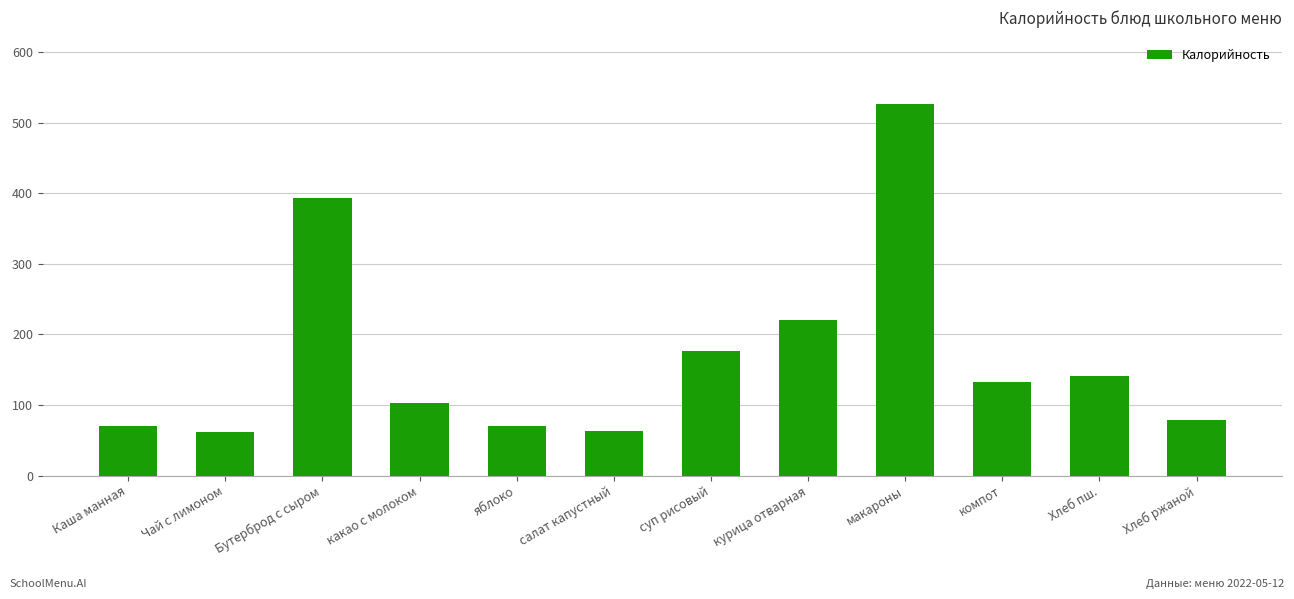

What position from the left is Бутерброд с сыром?

3